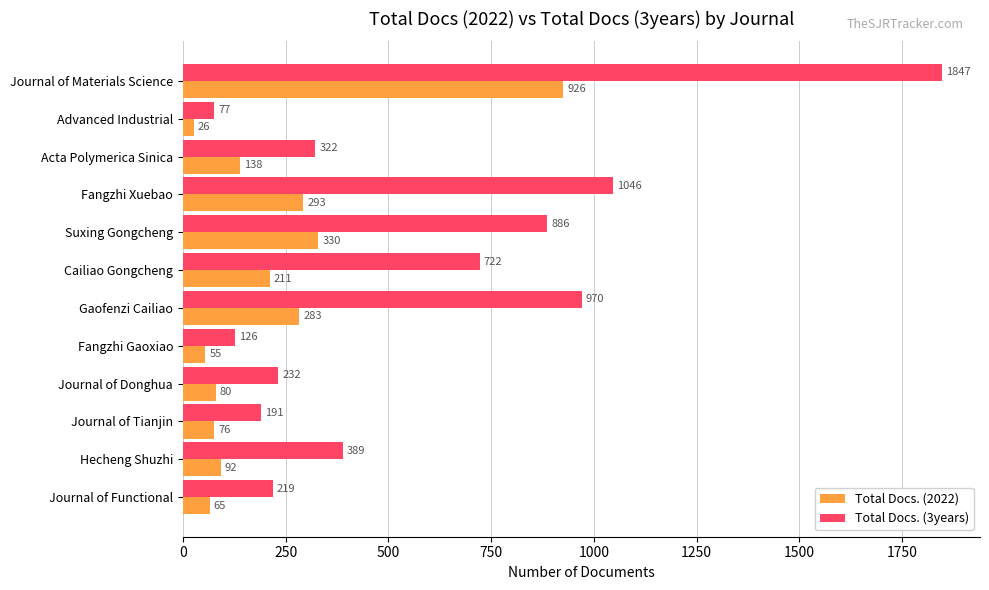

Which label corresponds to the smallest value in the chart?

Advanced Industrial